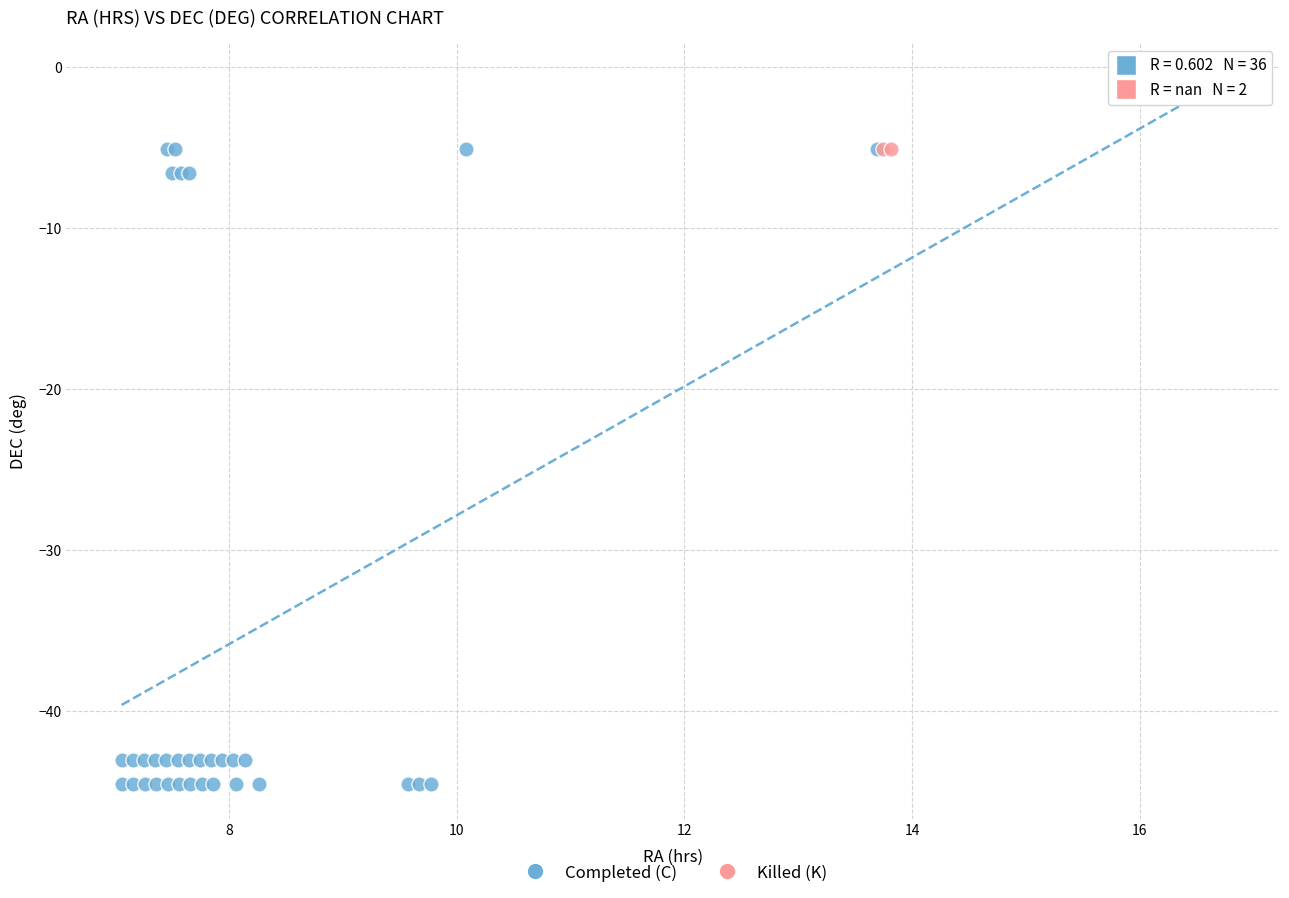

What are all the series names shown in the legend?

Completed (C), Killed (K)